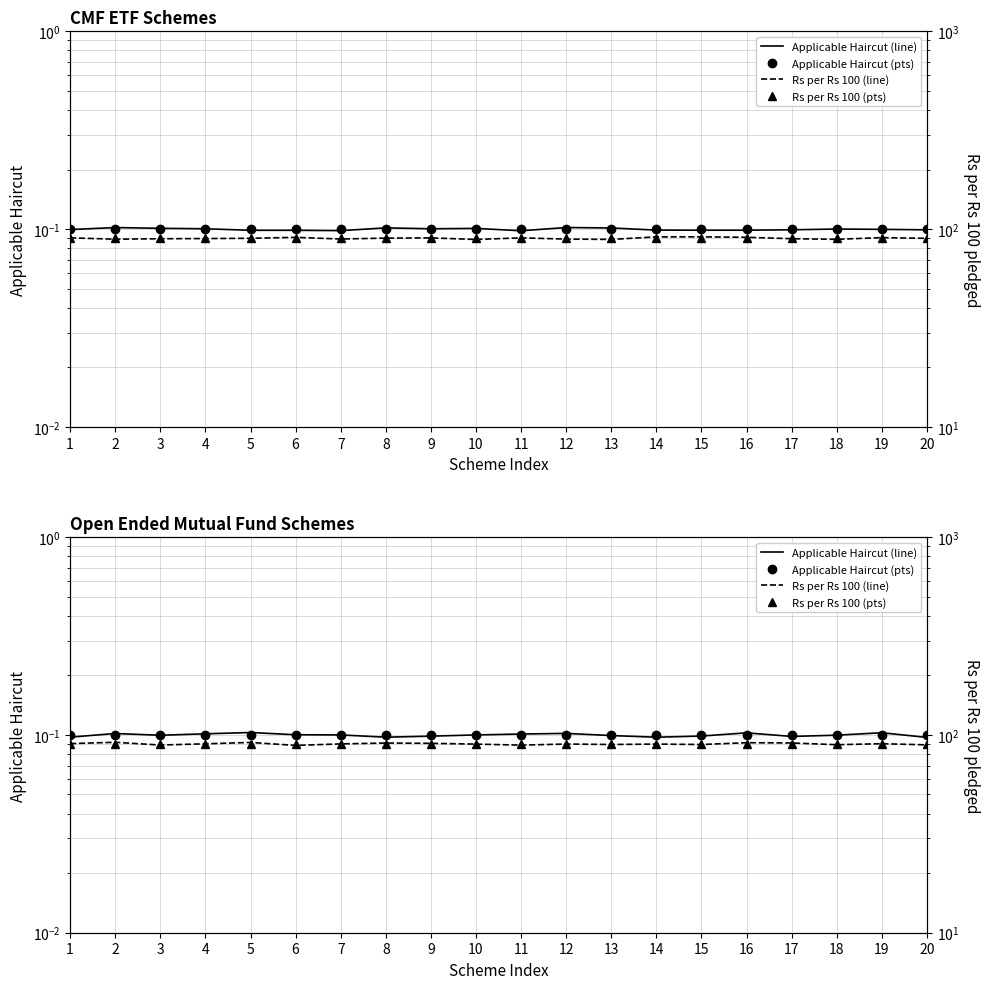

What are all the series names shown in the legend?

Applicable Haircut (line), Applicable Haircut (pts), Rs per Rs 100 (line), Rs per Rs 100 (pts)